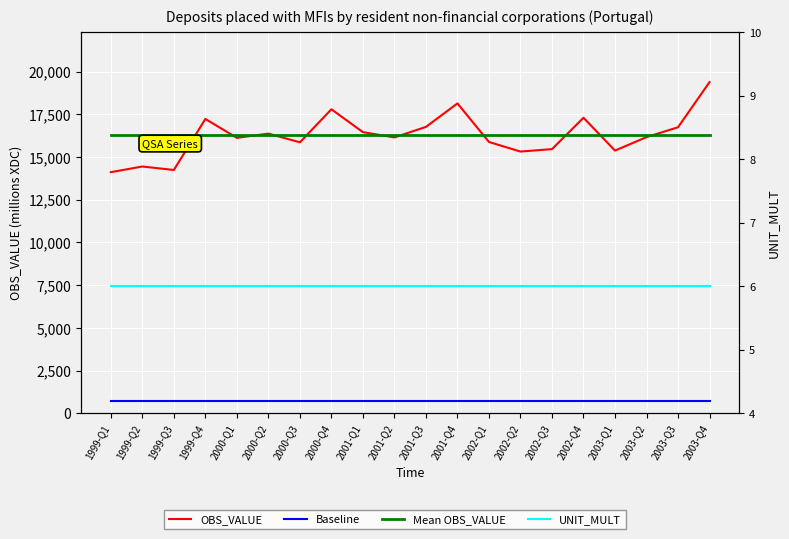

True or false: Baseline has a value of 298.4 at 2003-Q1.

False